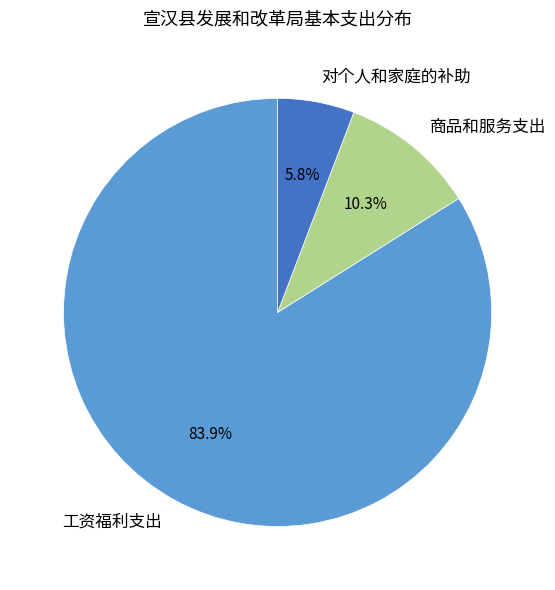

To the nearest percent, what is the difference between the 工资福利支出 and 商品和服务支出 slice percentages?

74%